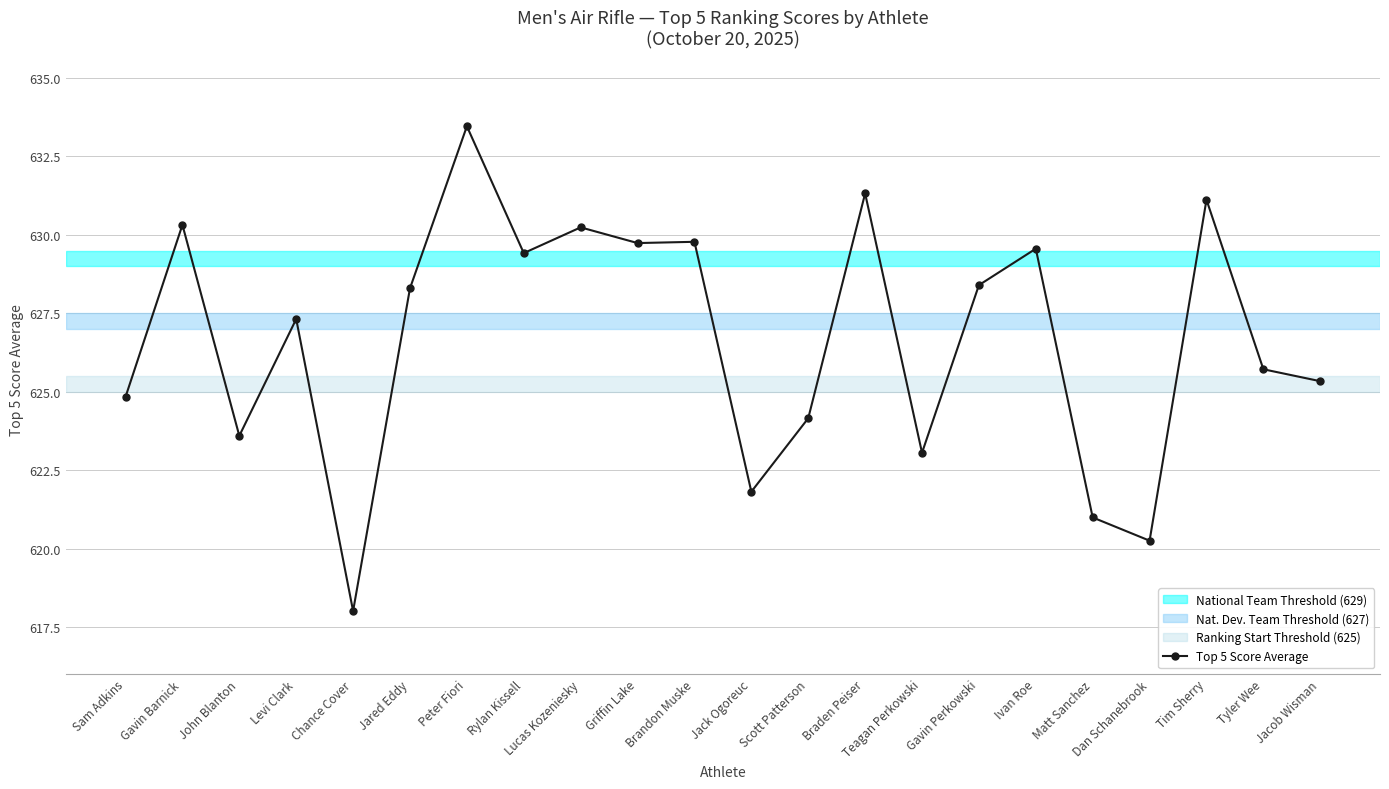

True or false: there are more than 1 points higher than both neighbors.

True